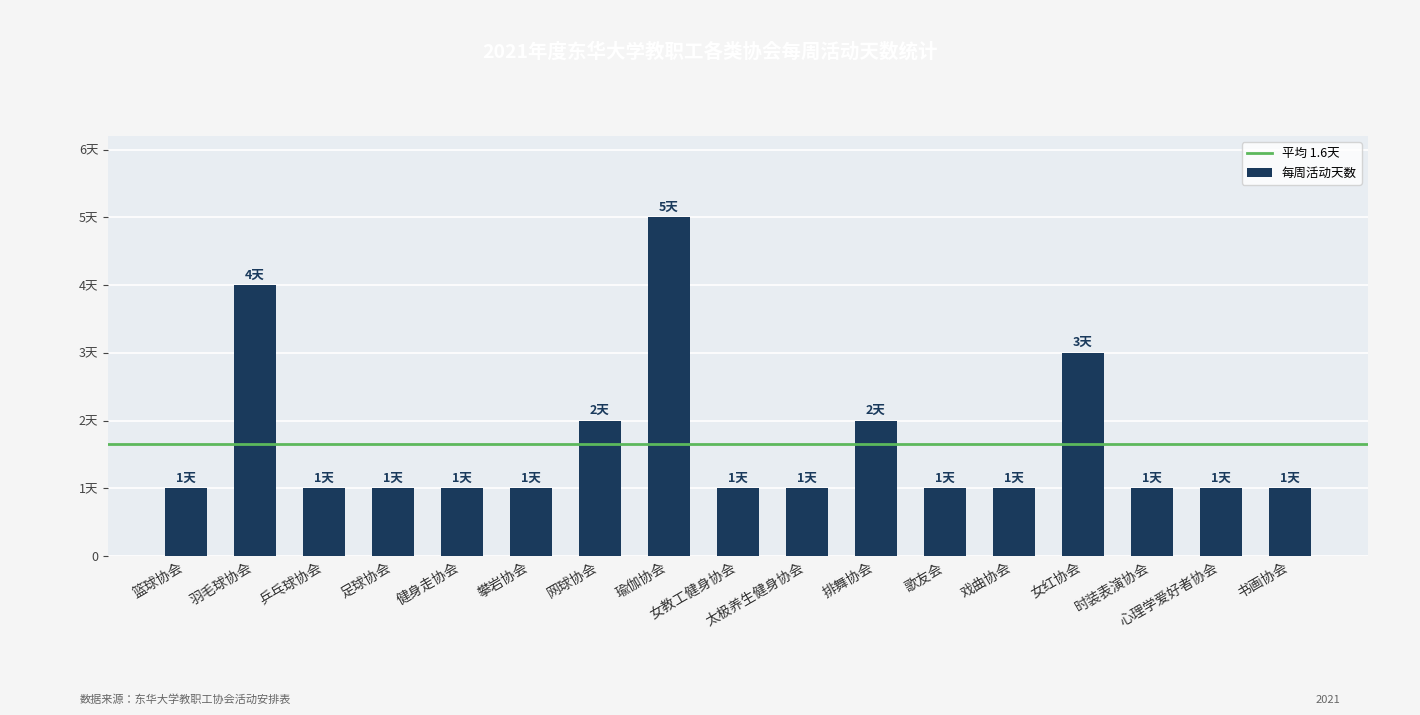

What position from the left is 健身走协会?

5